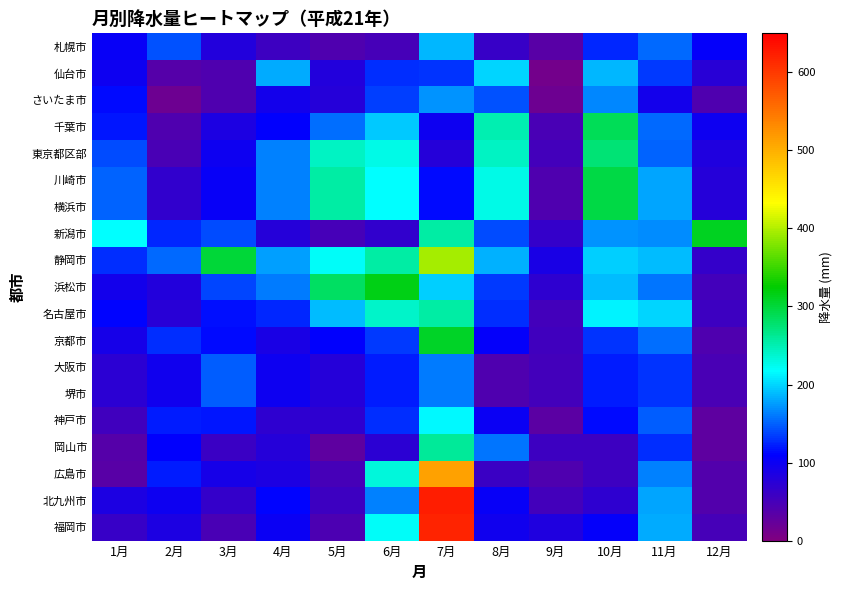

What is the difference between the highest and lowest values at 3月?

260.0